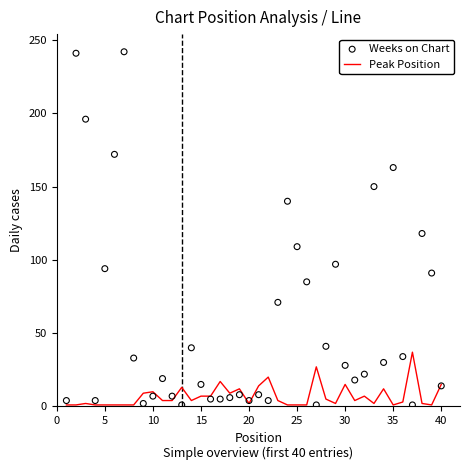

Which series has the largest total across all categories?

Weeks on Chart